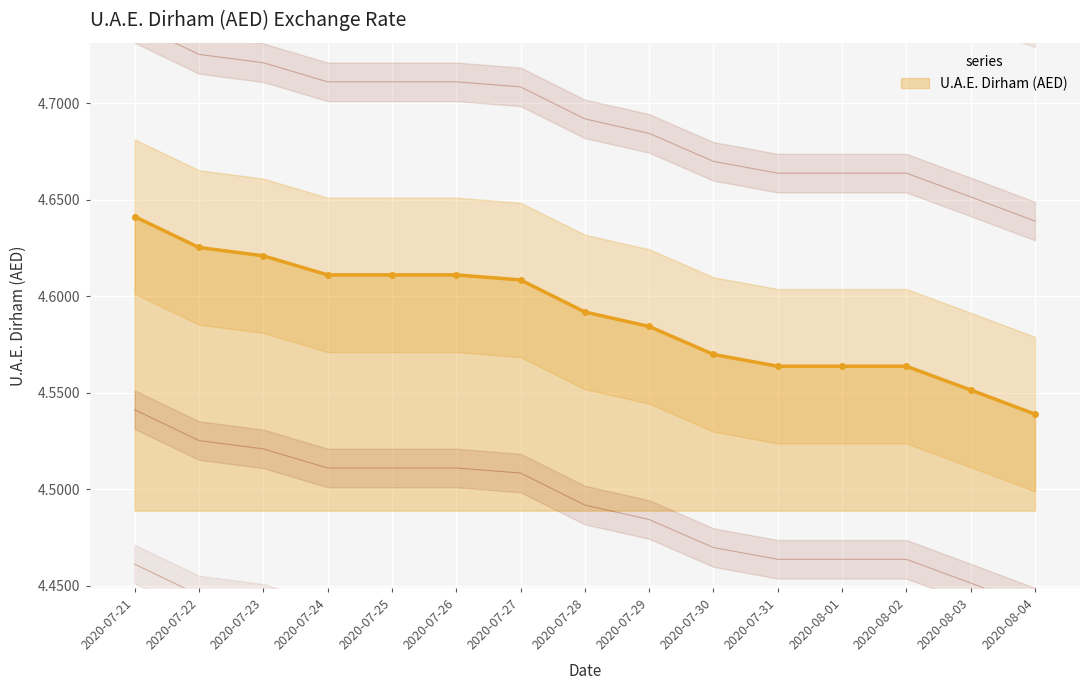

What is the label of the 11th point from the left?

2020-07-31